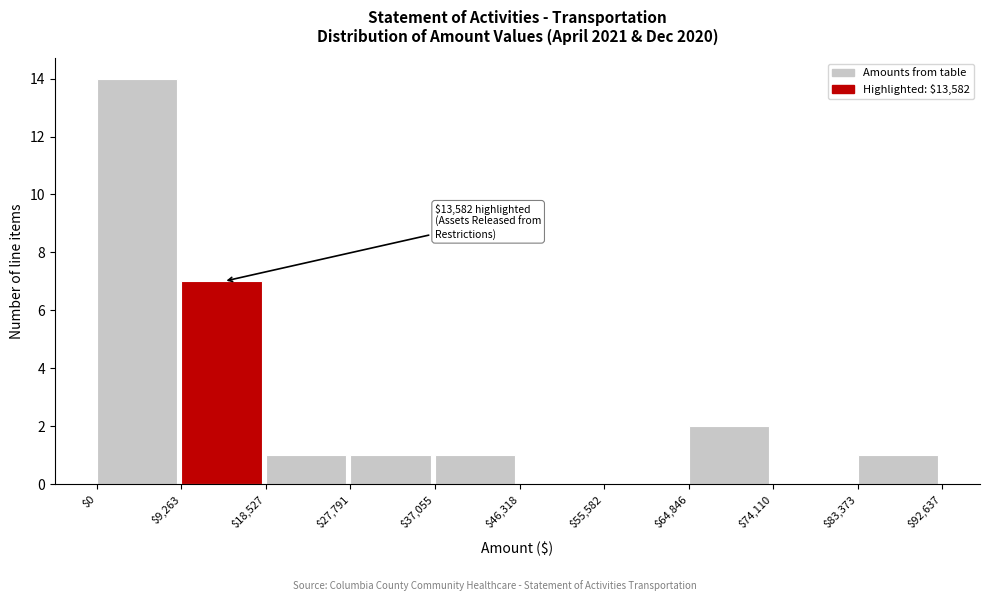

Over which range of the x-axis is the bar tallest?

$0 to $9,263